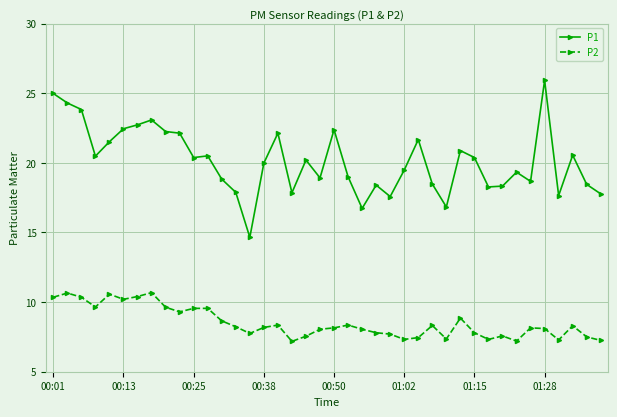

Which series has the largest total across all categories?

P1